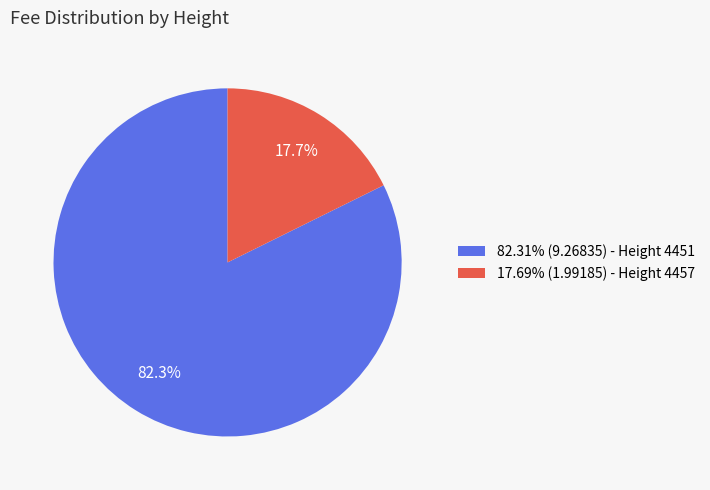

Is there a majority slice in this chart?

Yes